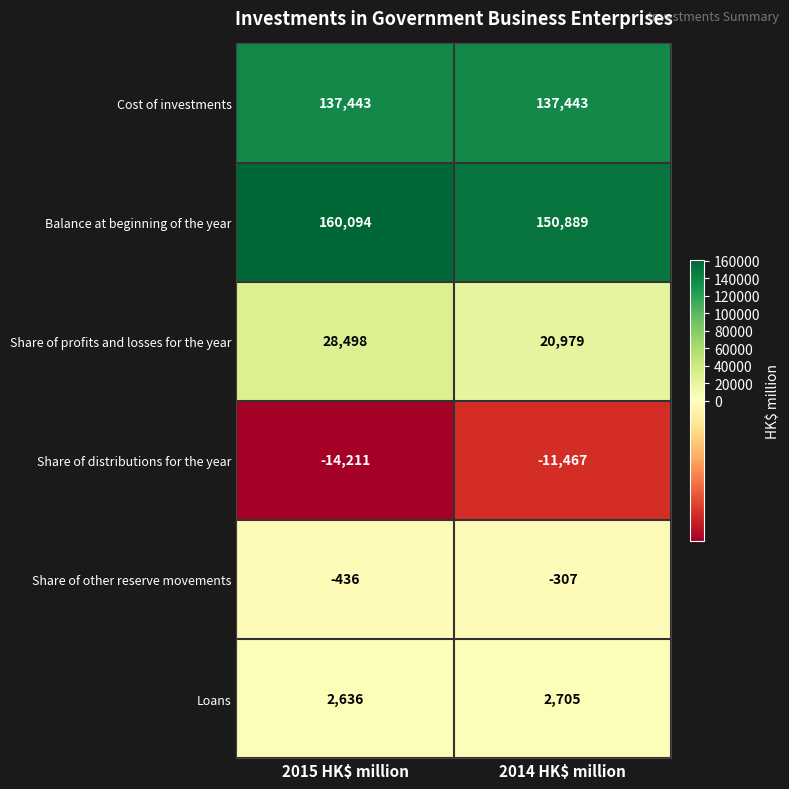

What is the sum of all Share of profits and losses for the year values?

49477